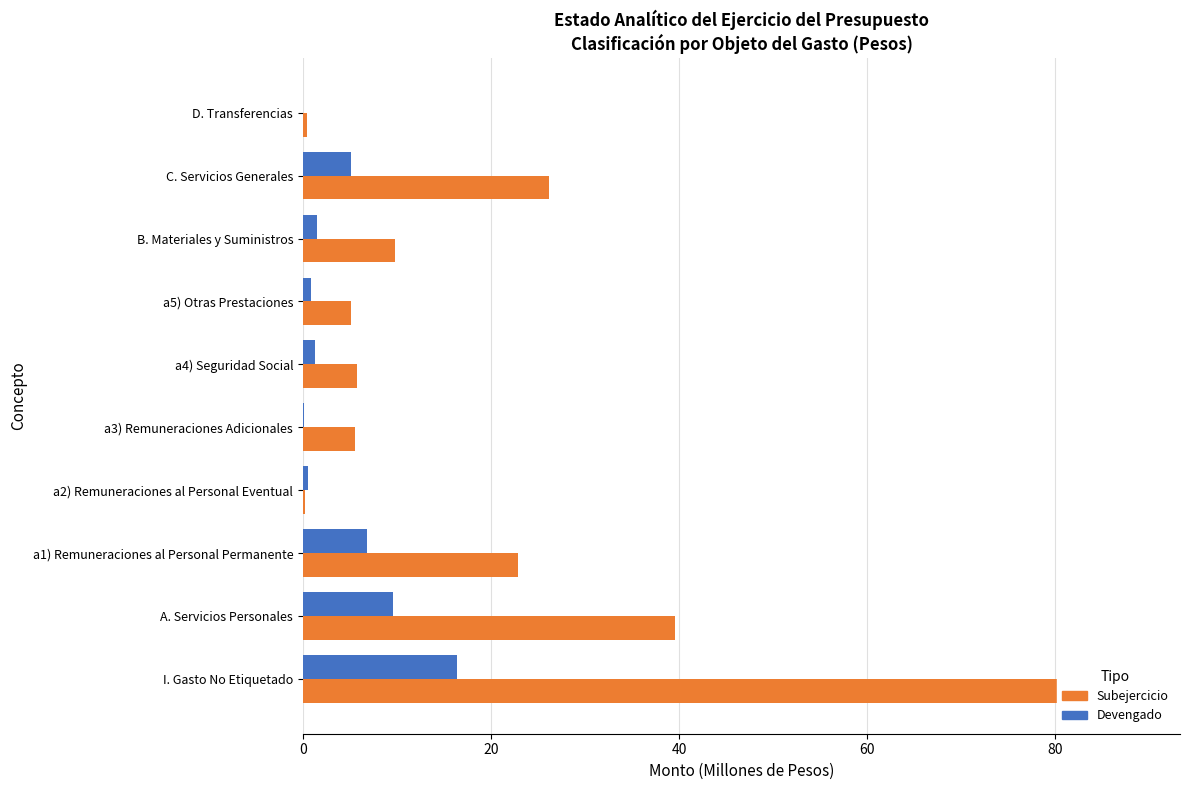

Are the bars horizontal?

Yes